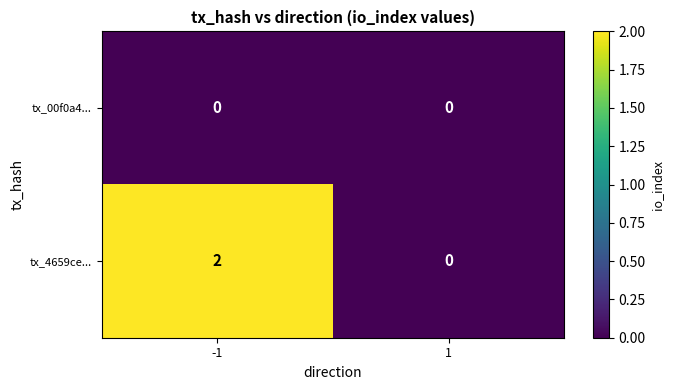

Rank the series by their maximum value, from highest to lowest.

tx_4659ce..., tx_00f0a4...